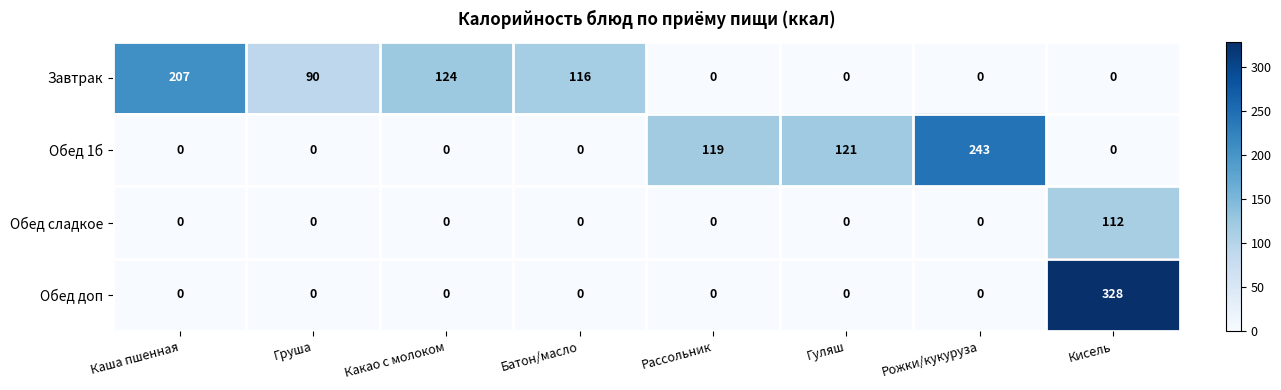

What is the difference between the maximum and minimum values in the Обед 1б series?

243